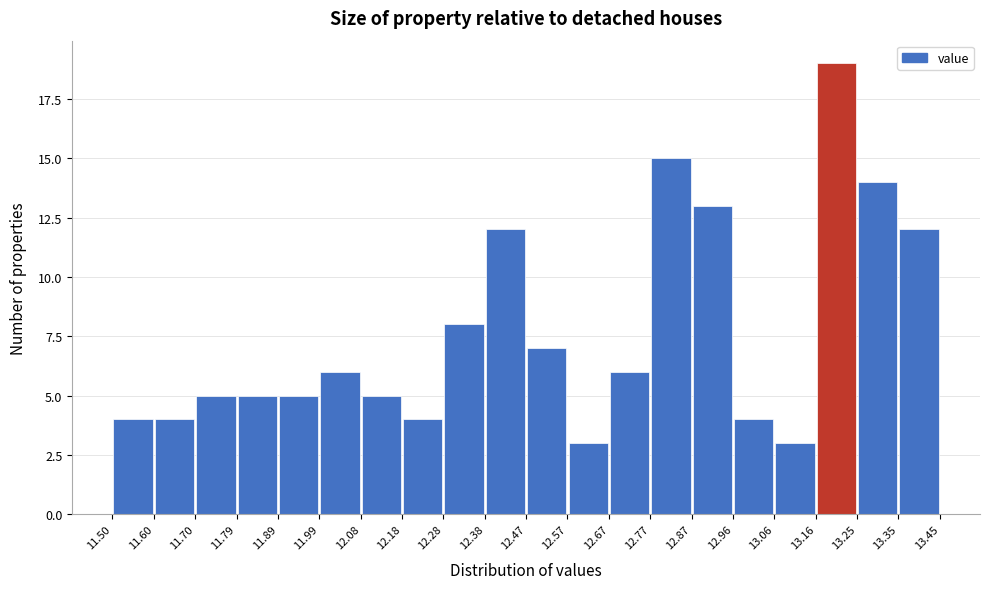

Reading left to right, list every bar in this chart as the range it spans on the x-axis followed by its height. The values are not printed on the chart, so give them approximately, as read against the axis.

11.50 to 11.60: 4
11.60 to 11.70: 4
11.70 to 11.79: 5
11.79 to 11.89: 5
11.89 to 11.99: 5
11.99 to 12.08: 6
12.08 to 12.18: 5
12.18 to 12.28: 4
12.28 to 12.38: 8
12.38 to 12.47: 12
12.47 to 12.57: 7
12.57 to 12.67: 3
12.67 to 12.77: 6
12.77 to 12.87: 15
12.87 to 12.96: 13
12.96 to 13.06: 4
13.06 to 13.16: 3
13.16 to 13.25: 19
13.25 to 13.35: 14
13.35 to 13.45: 12